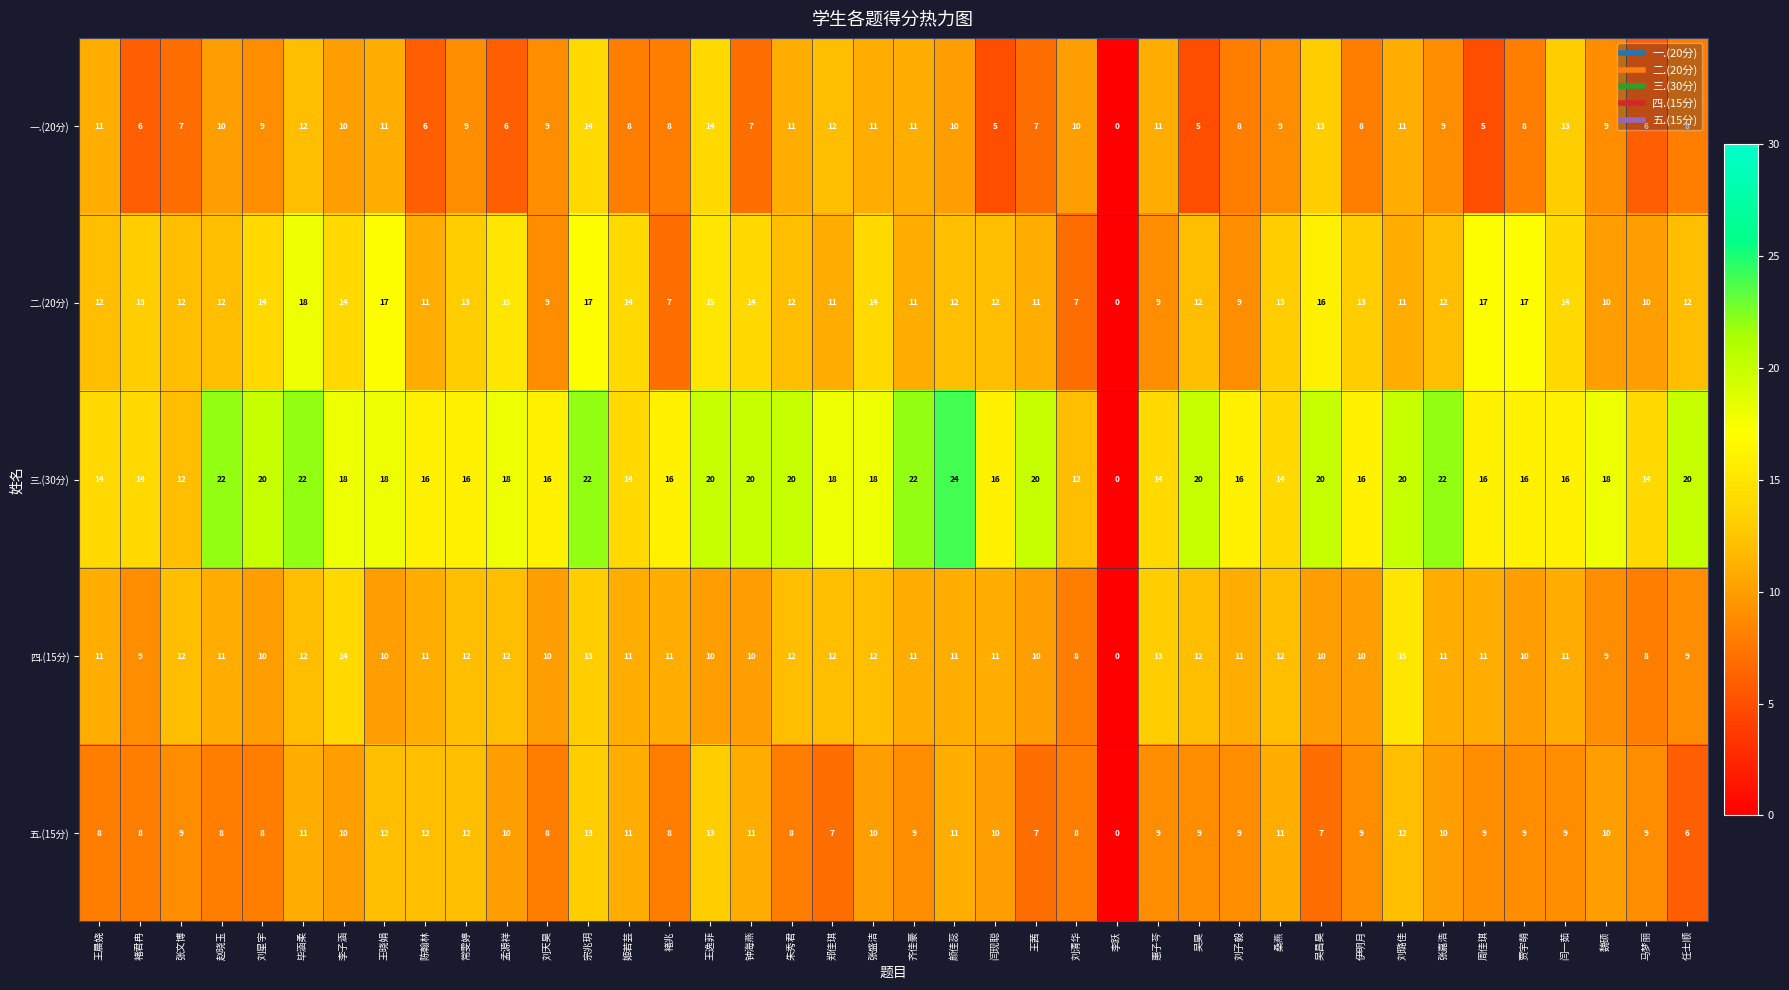

At which label does 一.(20分) first exceed 9?

王晨娆